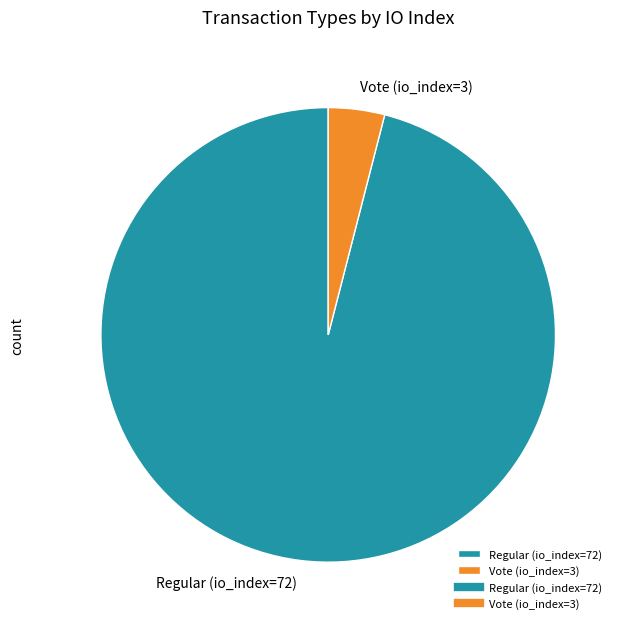

What is the smallest slice in the pie chart?

Vote (io_index=3)